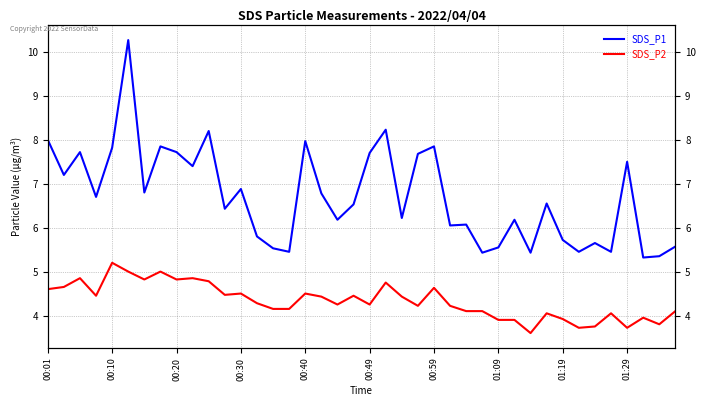

Which series has the largest range (max minus min)?

SDS_P1